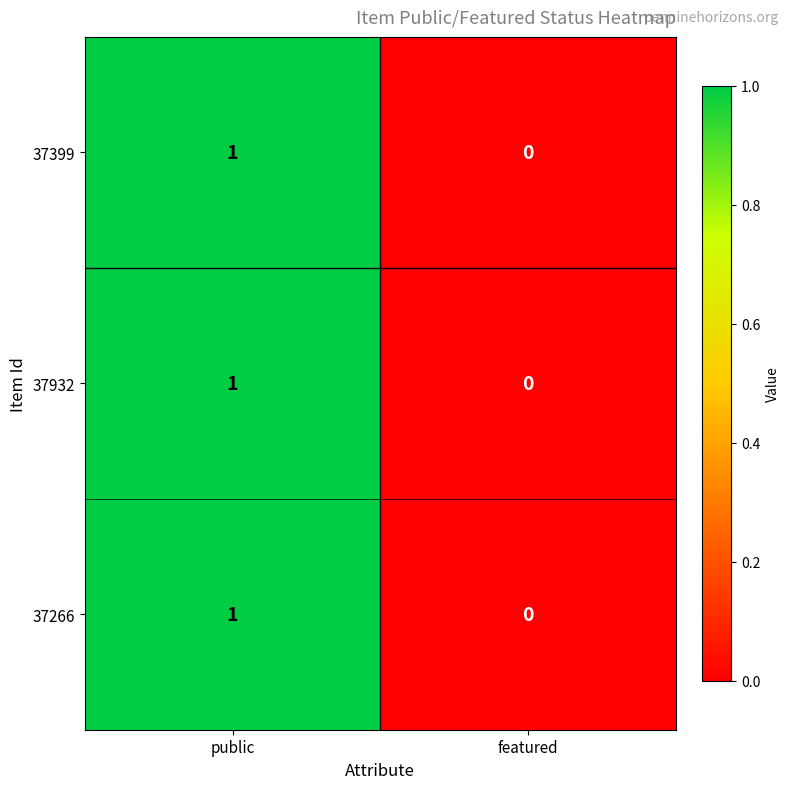

Is it true that 37399 equals 0 at public?

False